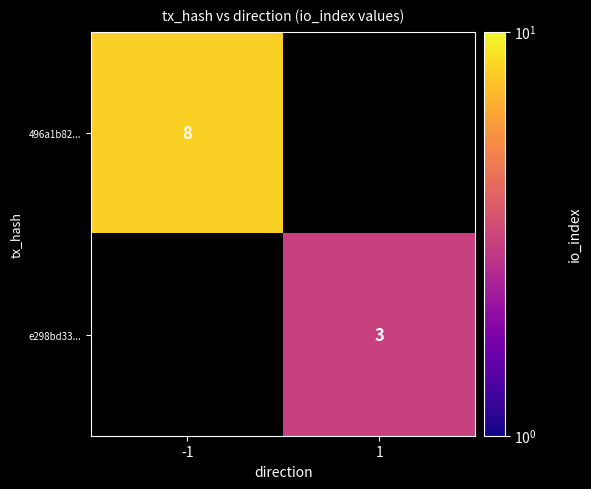

The 496a1b82... series shows 8 at -1. True or false?

True